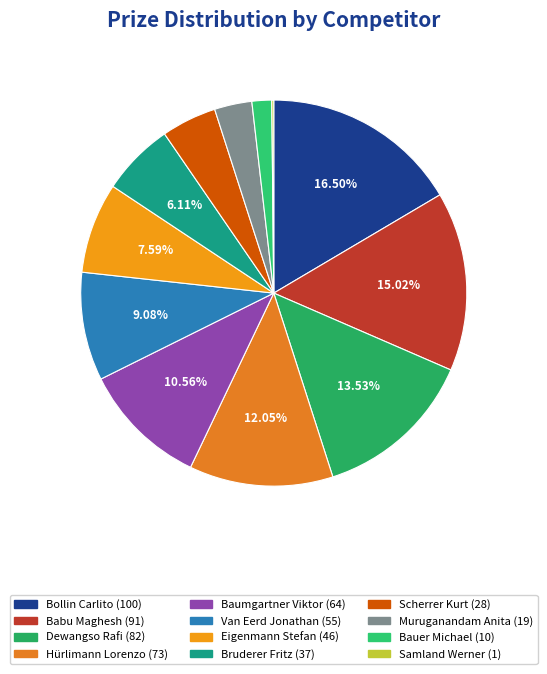

How many slices are in this pie chart?

12